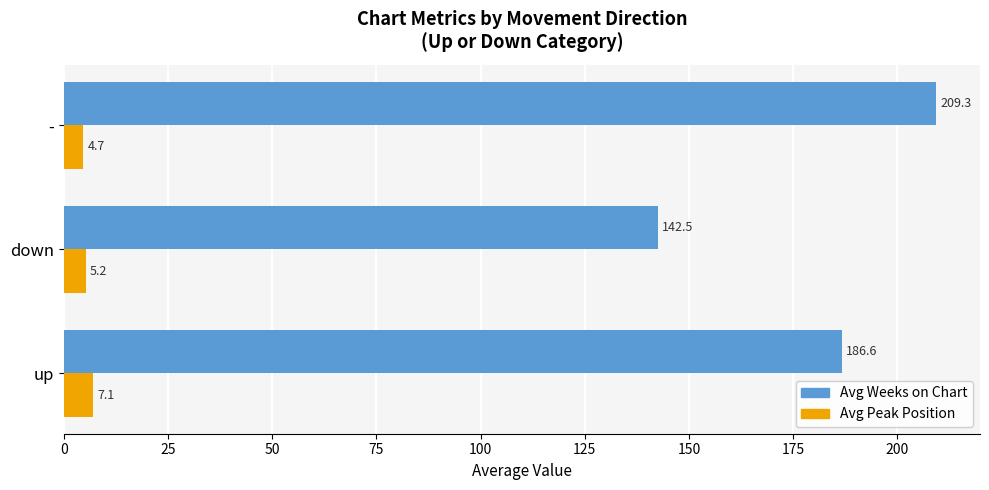

Count the number of data series in this chart.

2